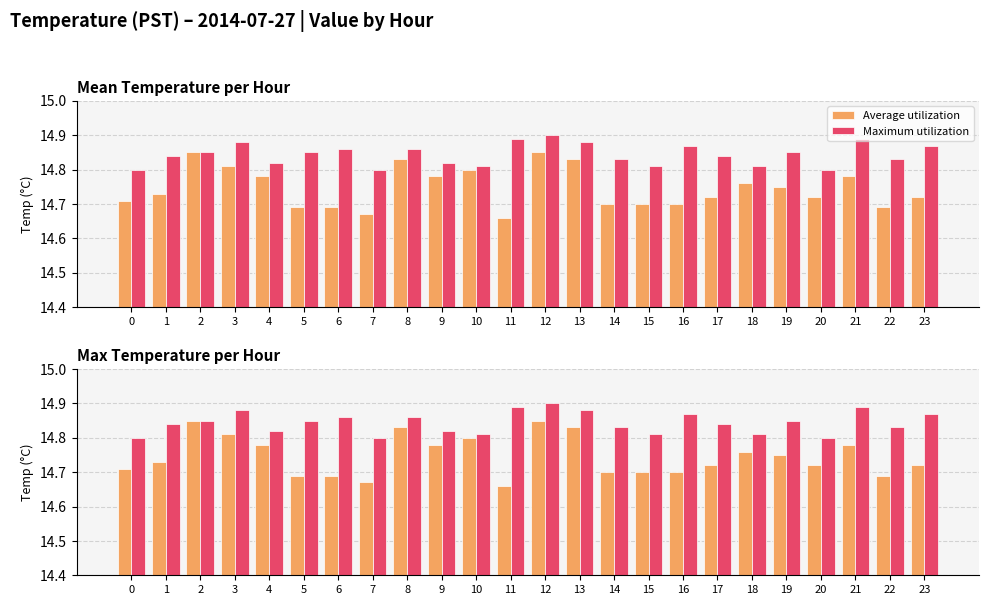

What is the difference between the highest and lowest values at 21?

0.1